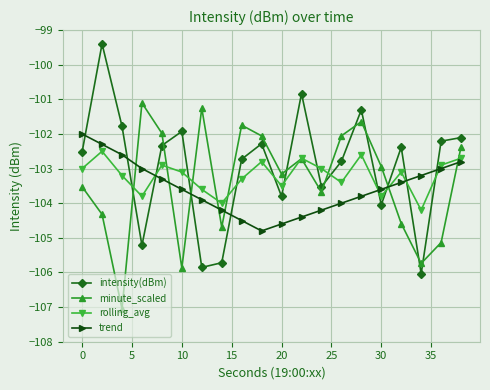

Which series has the largest total across all categories?

intensity(dBm)